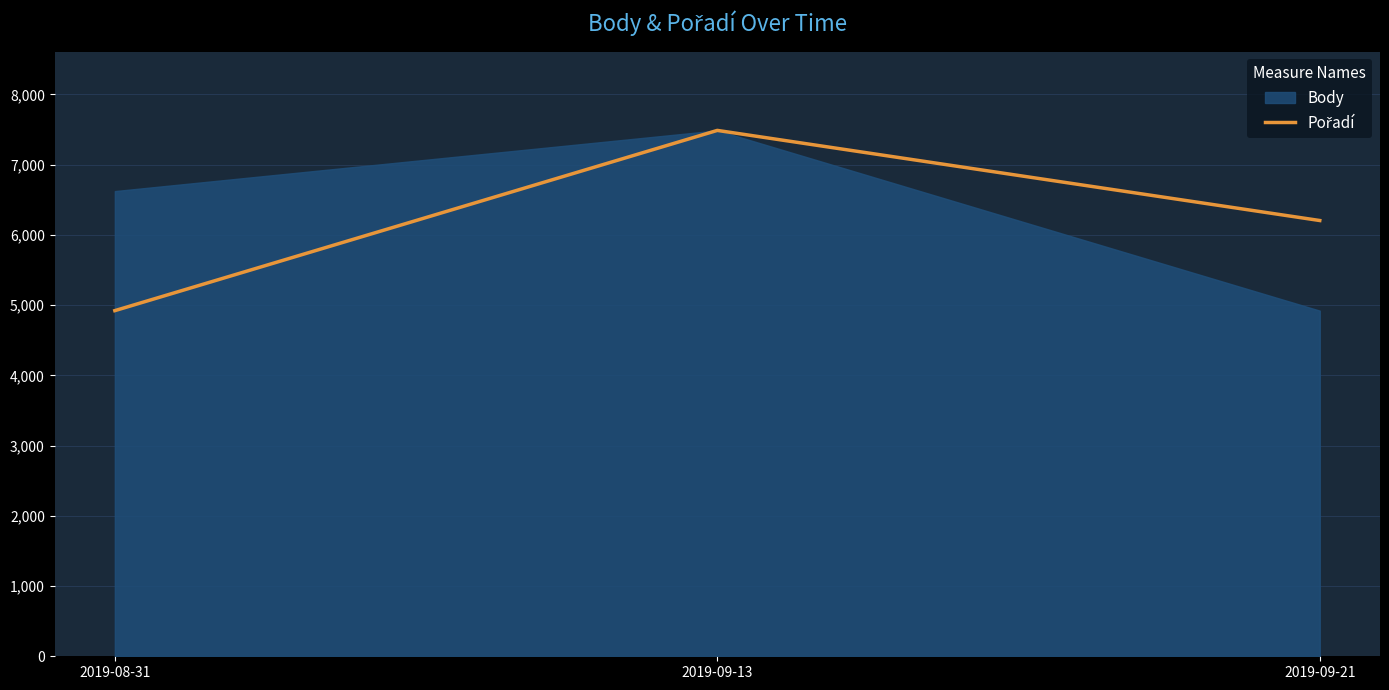

Which category has the highest value in the Body series?

2019-09-13